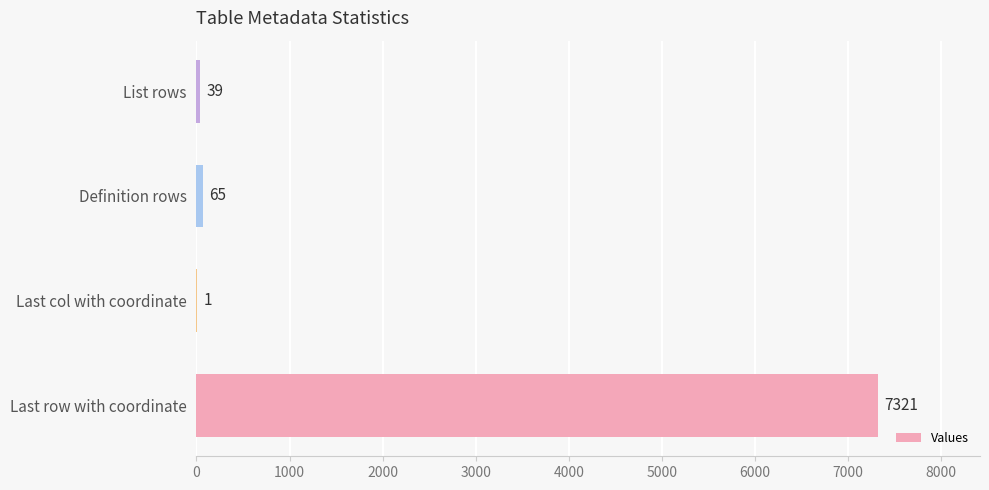

Which label corresponds to the largest value in the chart?

Last row with coordinate